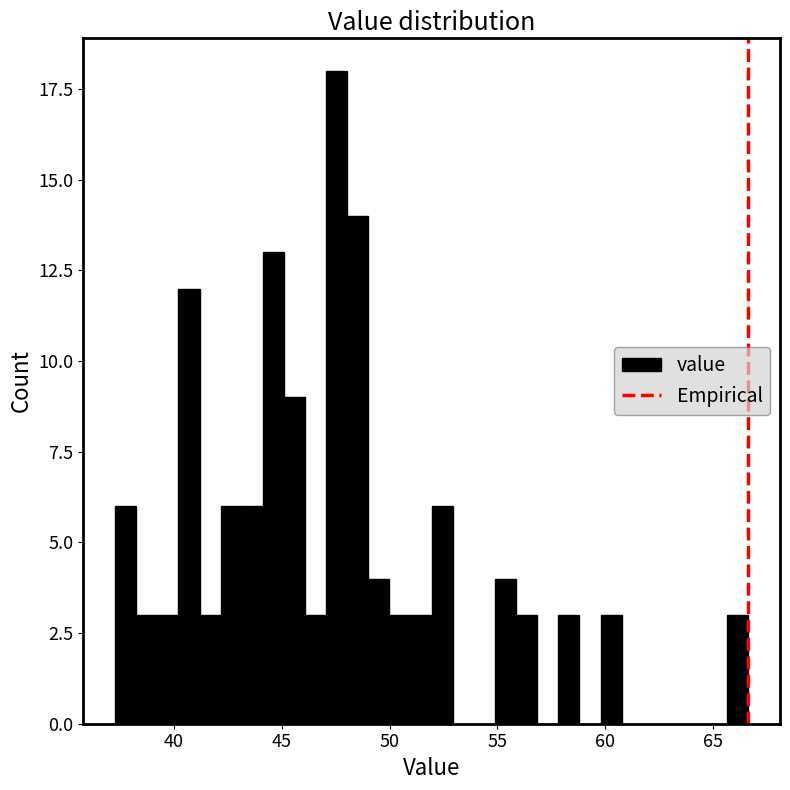

Around what value on the x-axis is the tallest bar? Give the approximate position of its centre, as read against the axis.

47.5